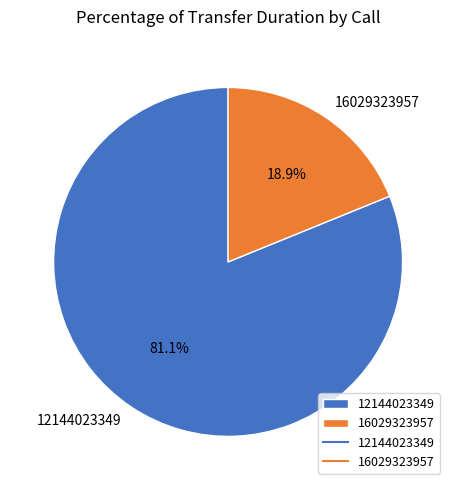

Which category has the smallest portion of the pie?

16029323957